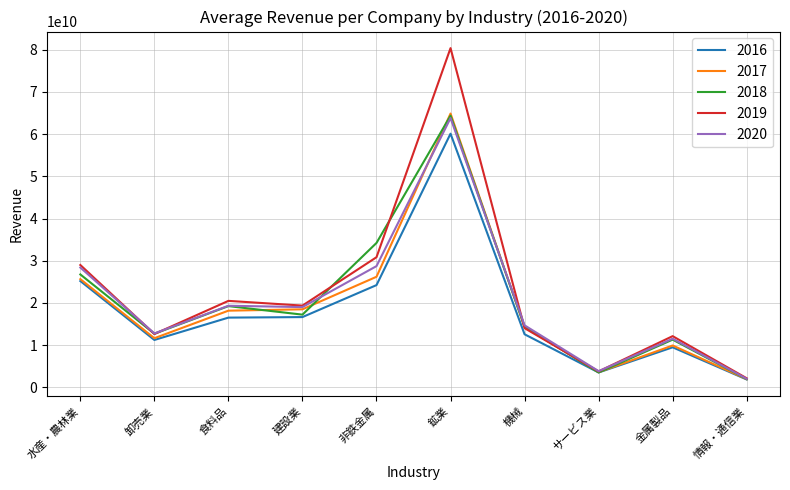

What is the spread (max minus min) of values at サービス業?

313807825